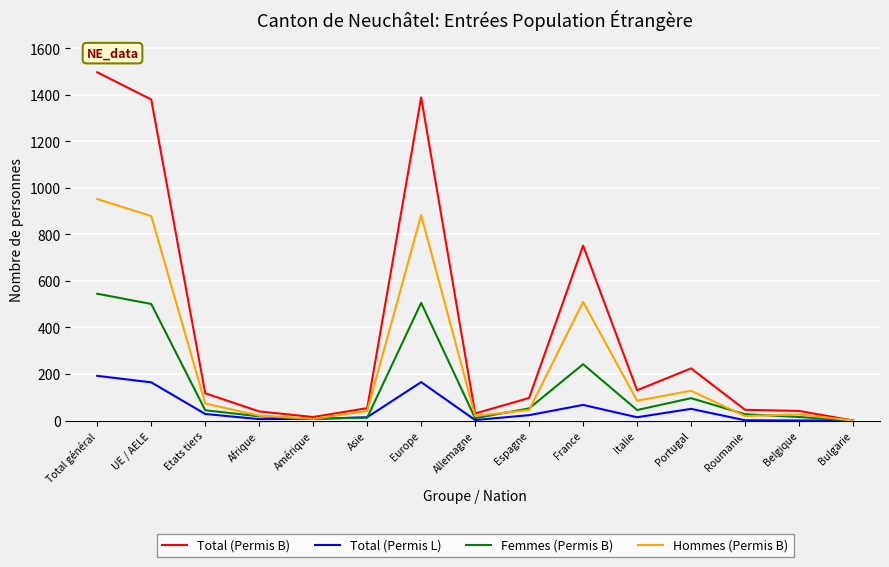

What is the difference between the second highest and minimum values in the Hommes (Permis B) series?

883